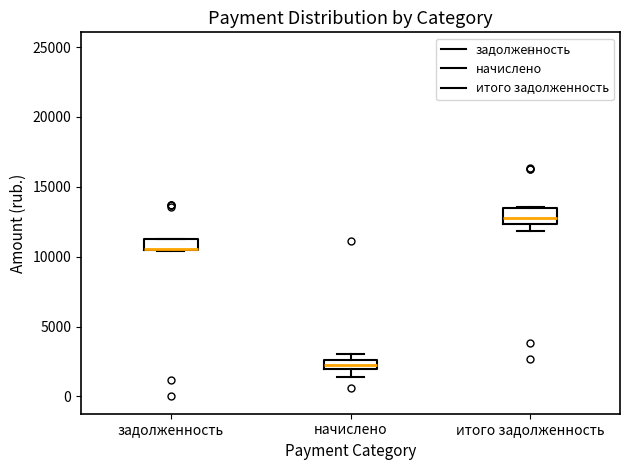

Where is the lower edge of the box for итого задолженность on the y-axis? The values are not printed on the chart, so give them approximately, as read against the axis.

12500